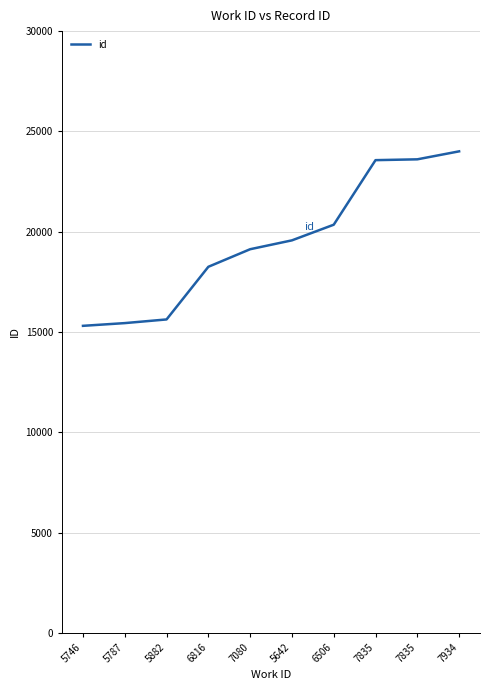

Reading left to right, transcribe all the data shown in this chart.

15305	15441	15624	18249	19125	19567	20347	23566	23607	24005